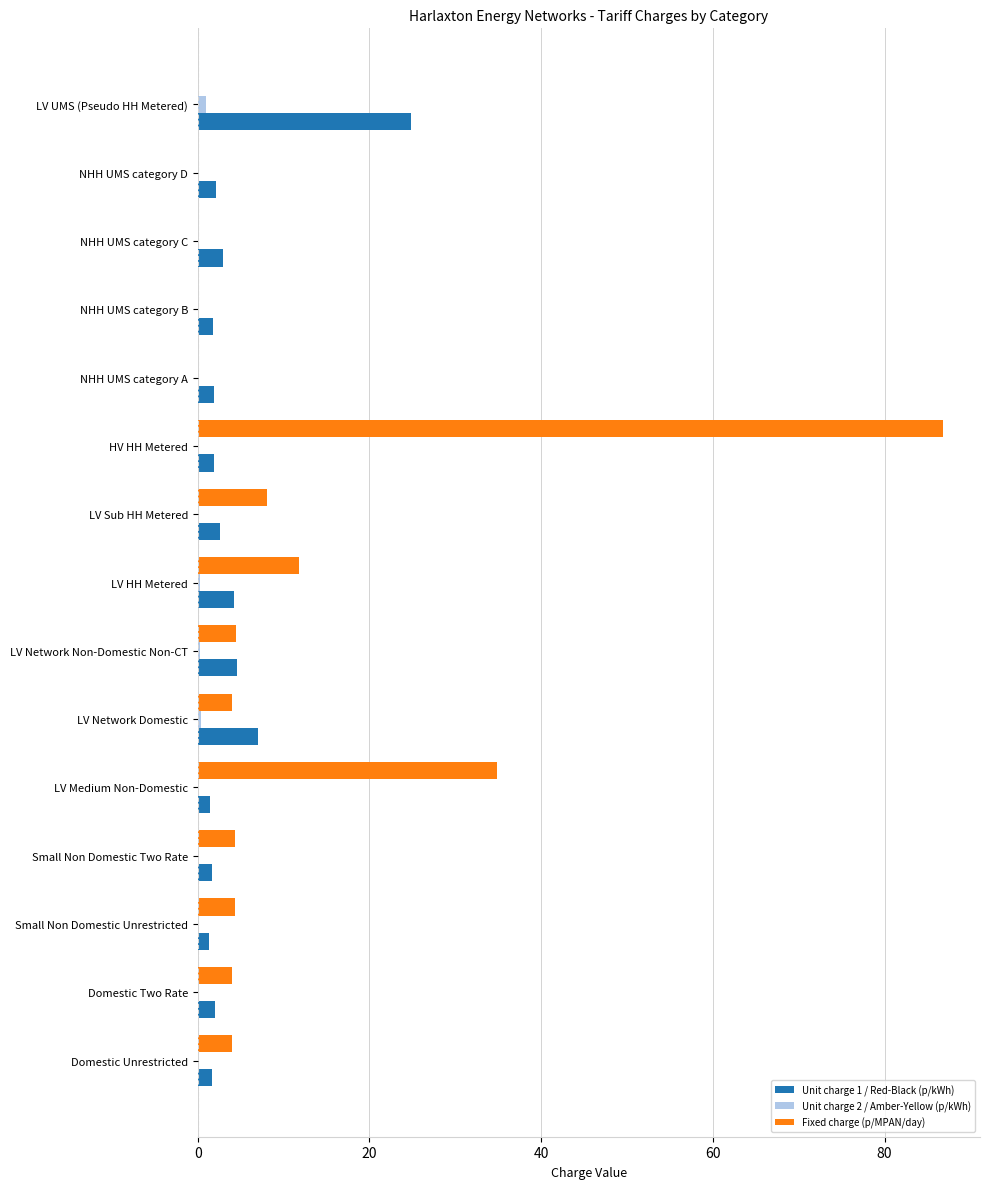

What is the sum of all Unit charge 2 / Amber-Yellow (p/kWh) values?

2.0